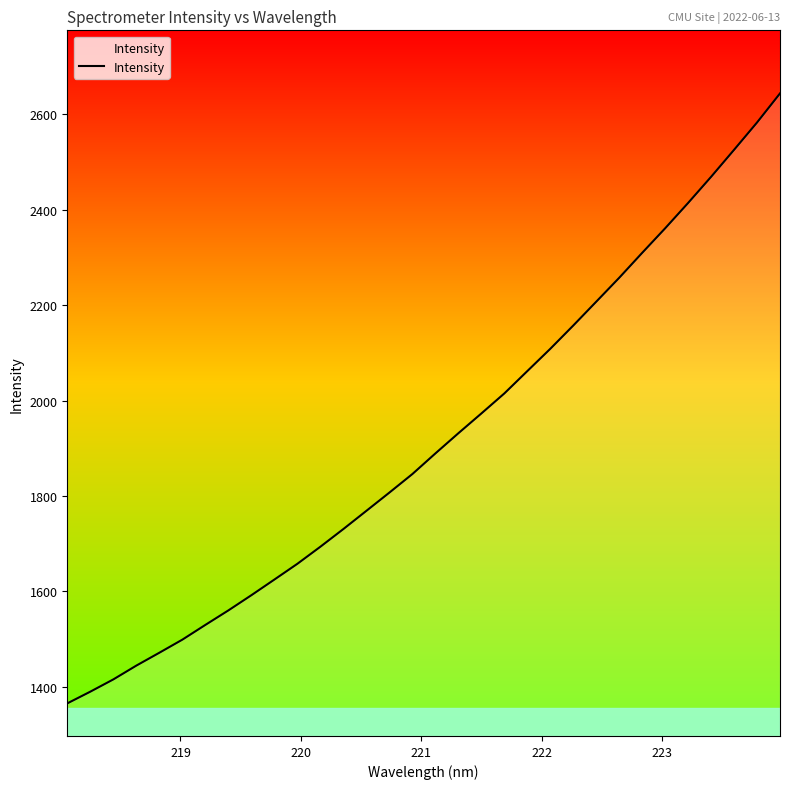

What is the greatest value displayed?

2643.4